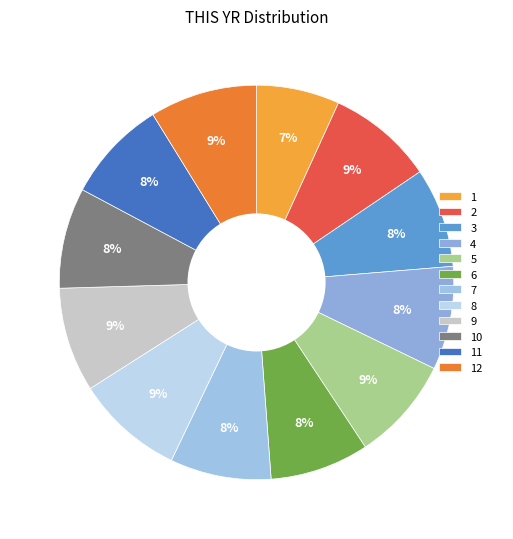

How many segments does this pie chart have?

12